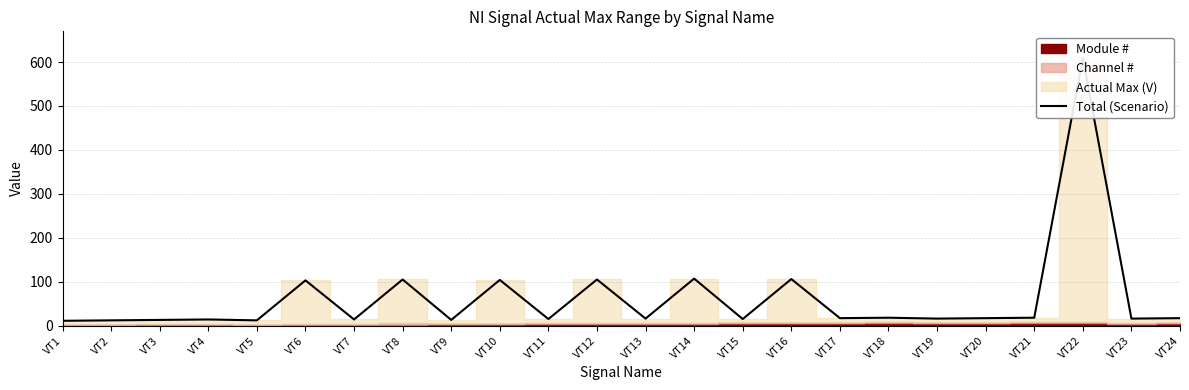

Does the chart display data point markers on the line(s)?

No